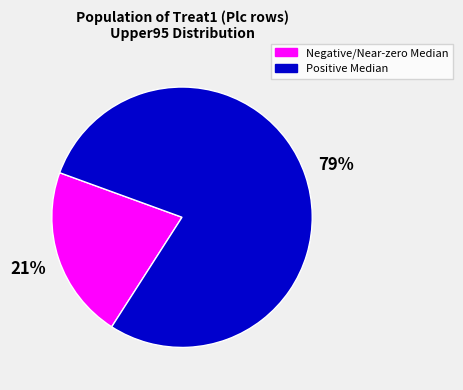

Is there any slice that represents more than half of the pie?

Yes